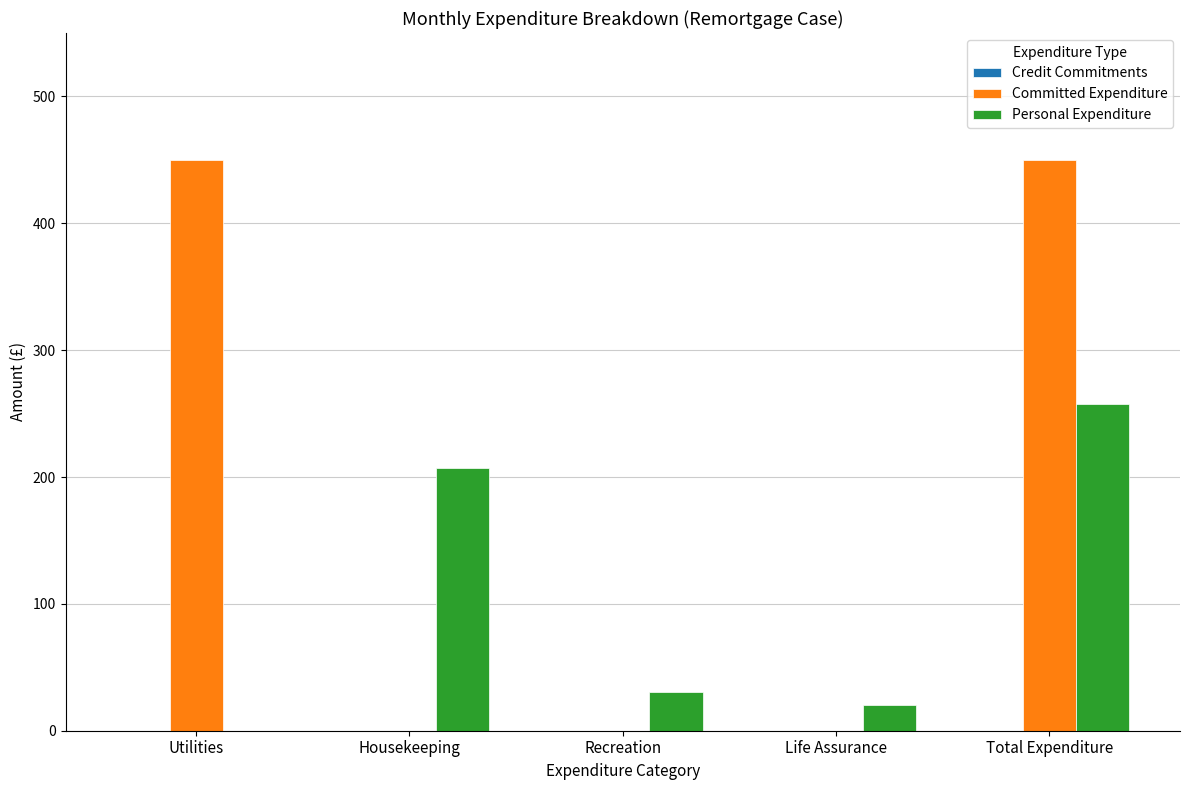

Between Utilities and Housekeeping, which series saw the biggest shift?

Committed Expenditure